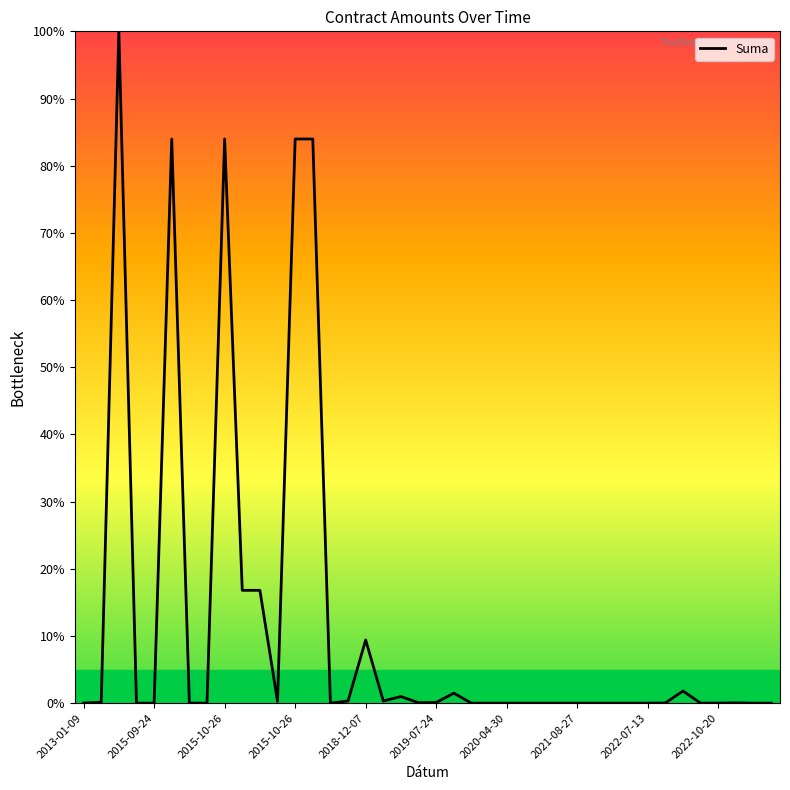

What is the greatest value displayed?

100.0